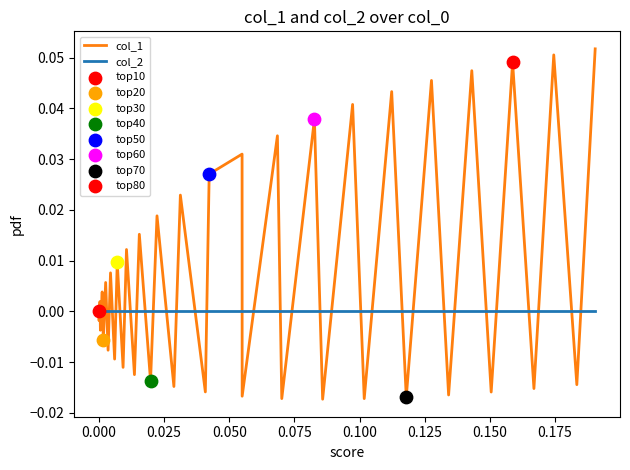

Which series has the largest range (max minus min)?

col_1